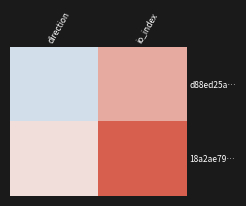

Rank the series at io_index from highest to lowest value.

18a2ae79…, d88ed25a…